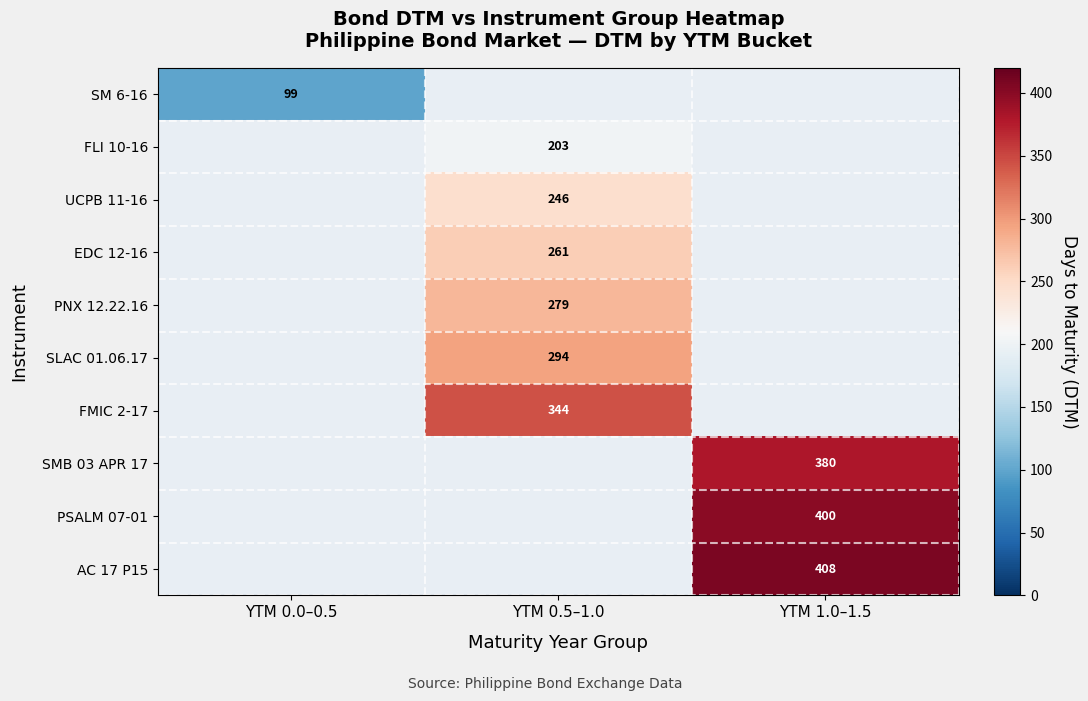

The PSALM 07-01 series shows 400 at YTM 1.0–1.5. True or false?

True